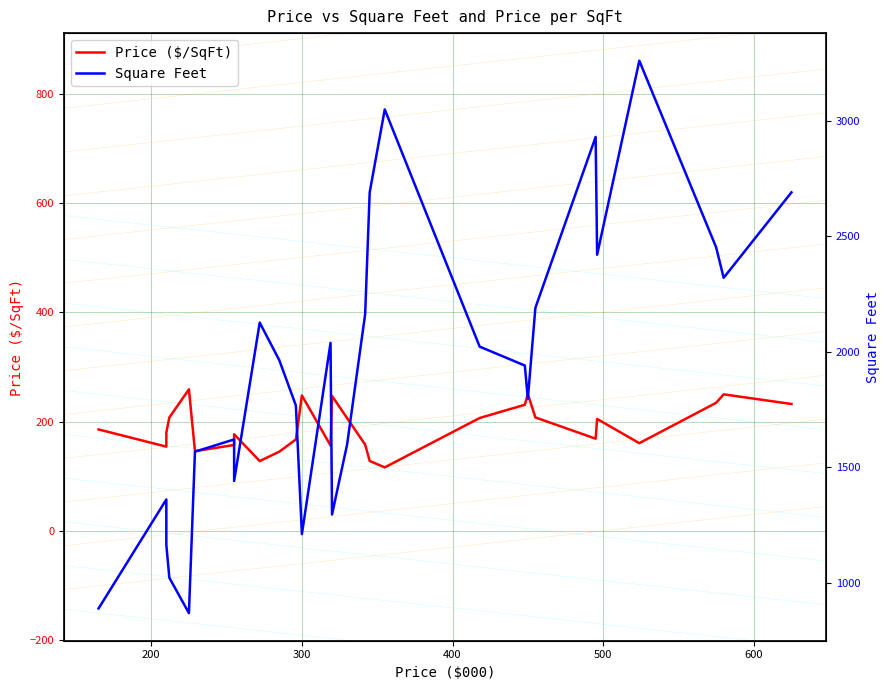

What are all the series names shown in the legend?

Price ($/SqFt), Square Feet